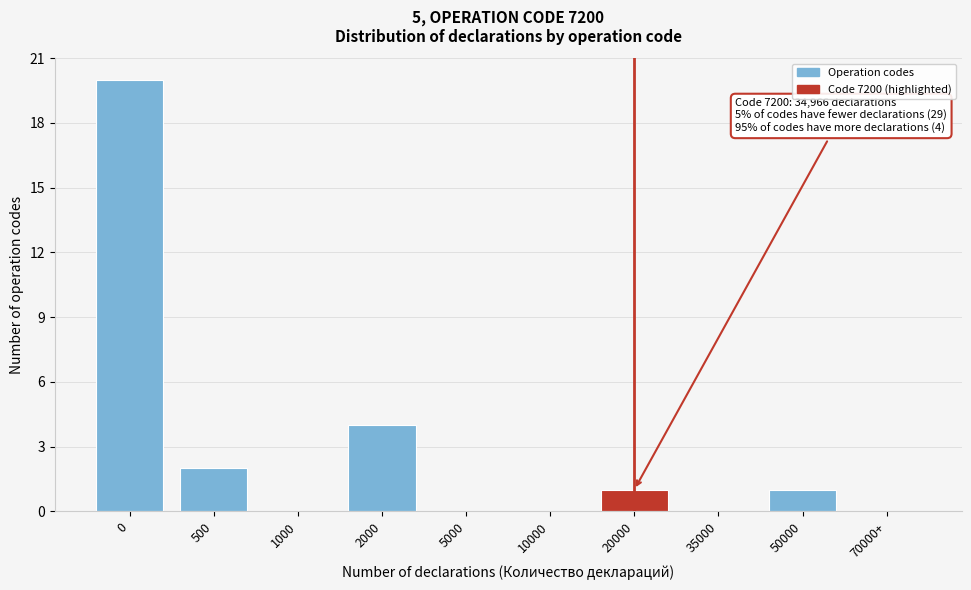

Reading left to right, transcribe all the data shown in this chart.

0=20	500=2	1000=0	2000=4	5000=0	10000=0	20000=1	35000=0	50000=1	70000+=0